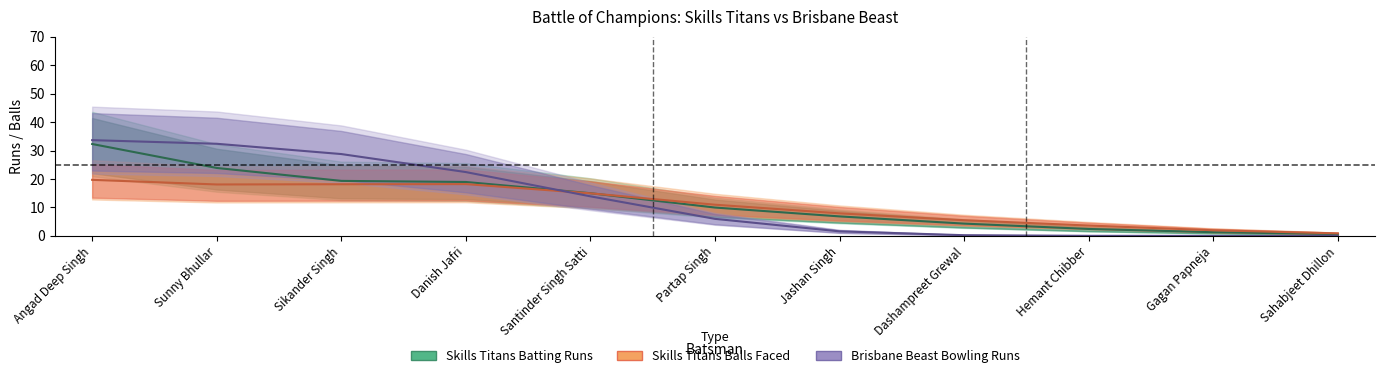

Between Sikander Singh and Sahabjeet Dhillon, which is larger?

Sikander Singh